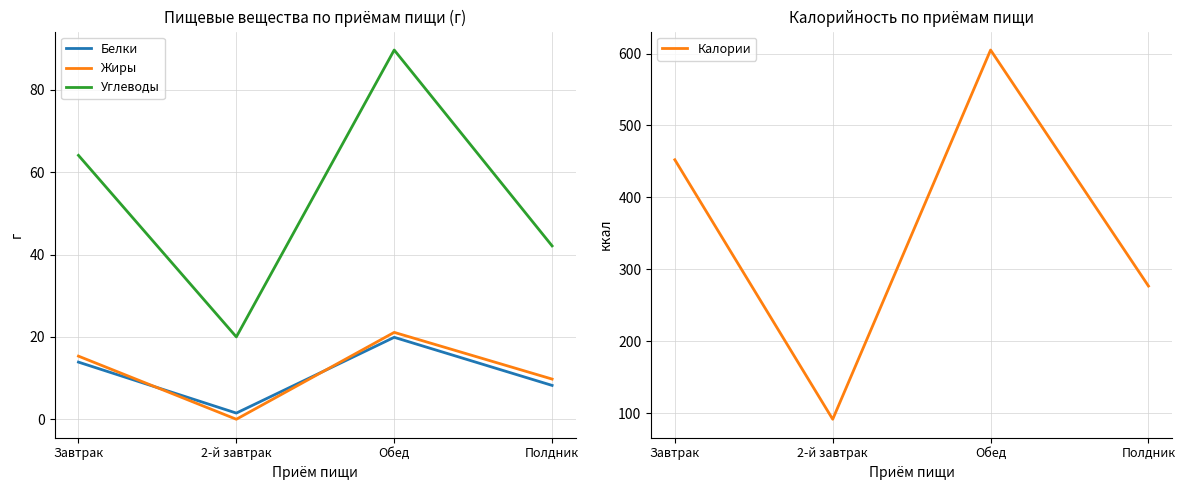

In Белки, how many points are higher than both neighbors (excluding endpoints)?

1